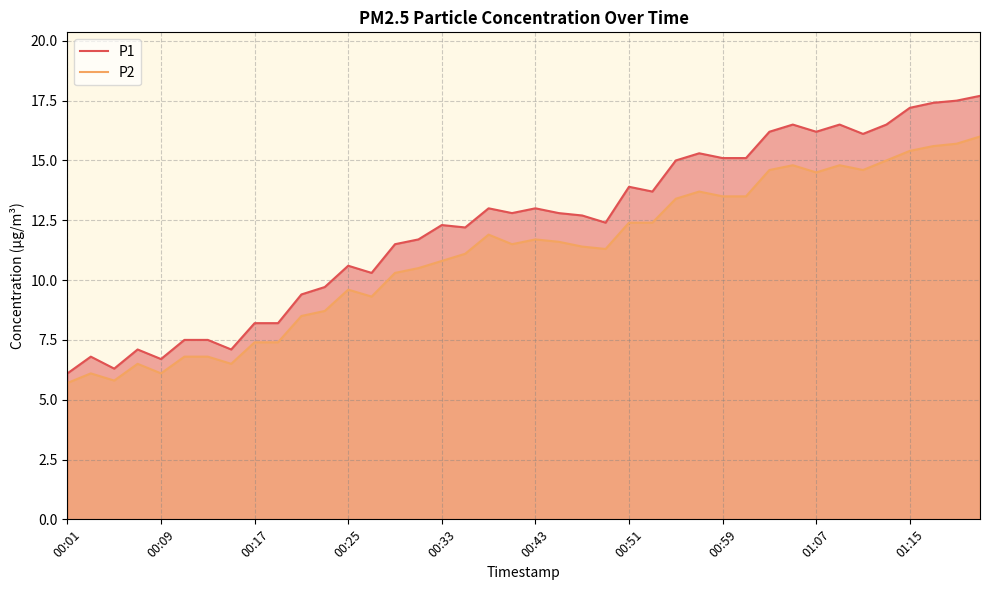

True or false: P2 has a value of 20.1 at 25.

False